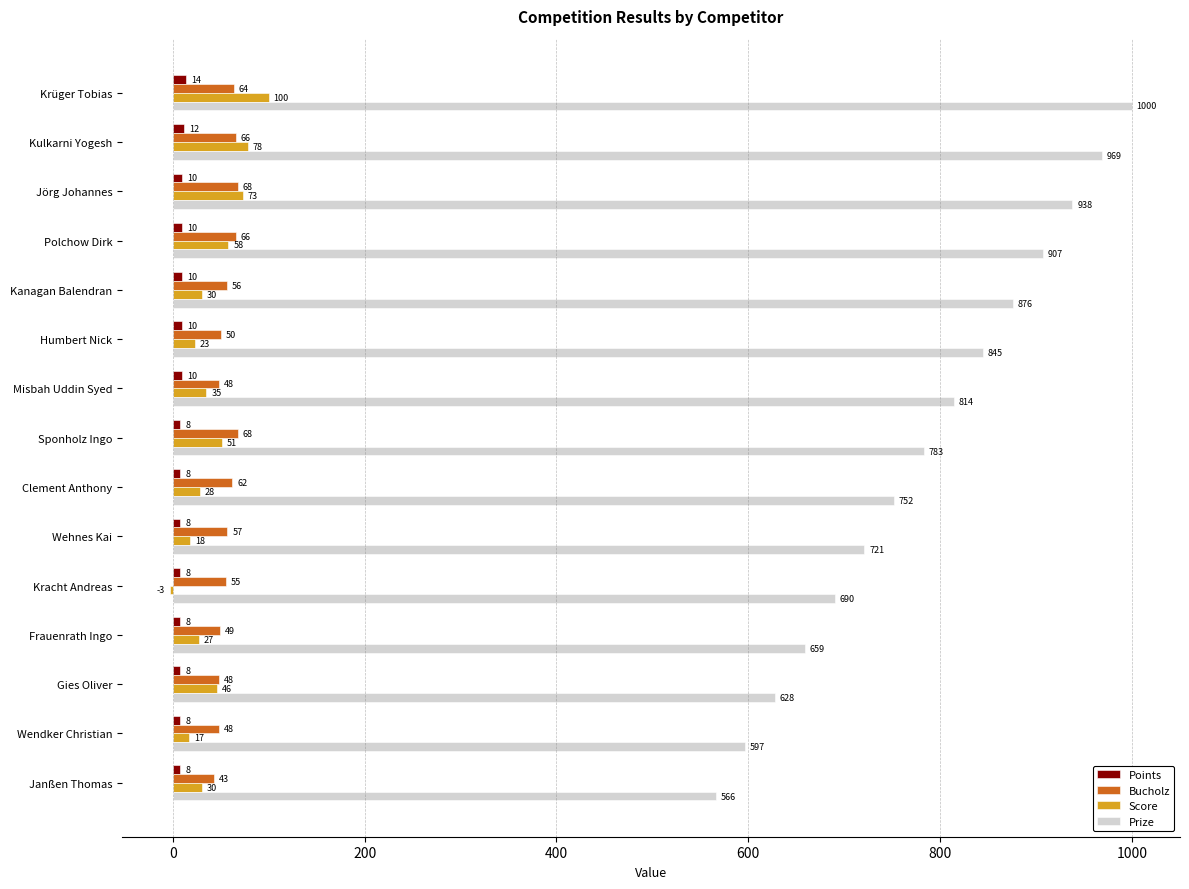

What is the sum of the Prize values at Kanagan Balendran and Misbah Uddin Syed?

1690